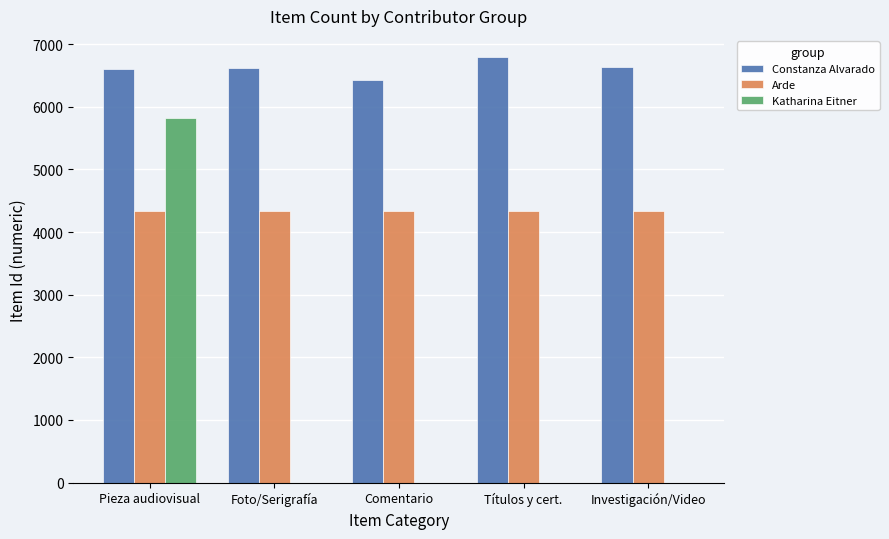

What is the sum of the Constanza Alvarado values at Títulos y cert. and Investigación/Video?

13423